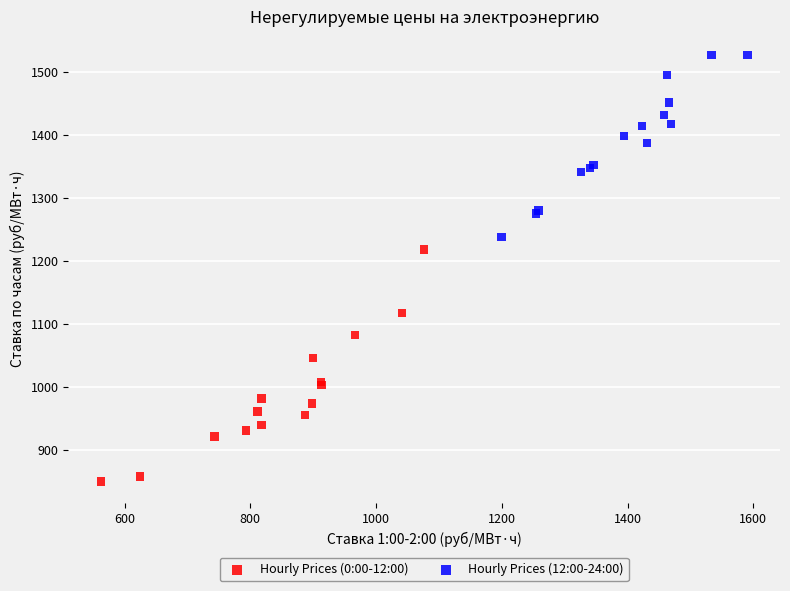

Which series has the widest spread of Y values?

Hourly Prices (0:00-12:00)